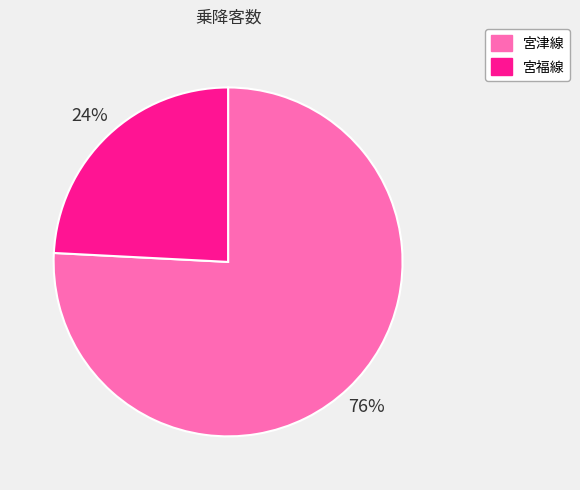

Combined, do 宮福線 and 宮津線 account for over 50%?

Yes